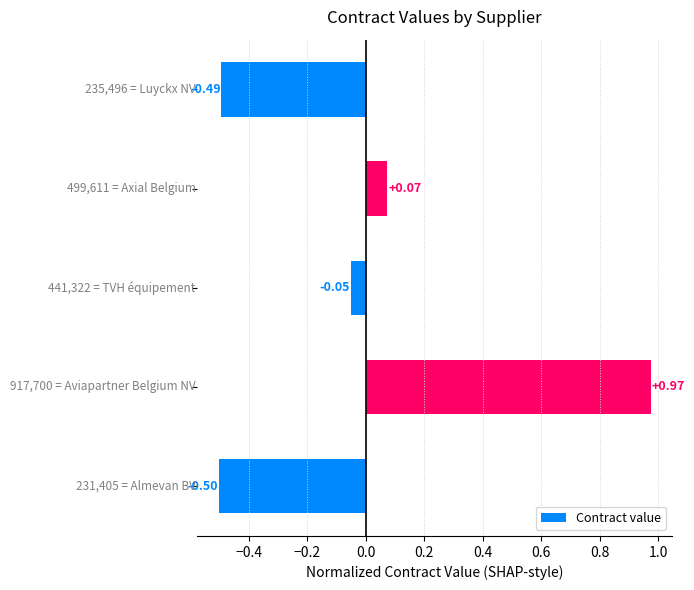

What is the difference between the maximum and minimum values?

1.5